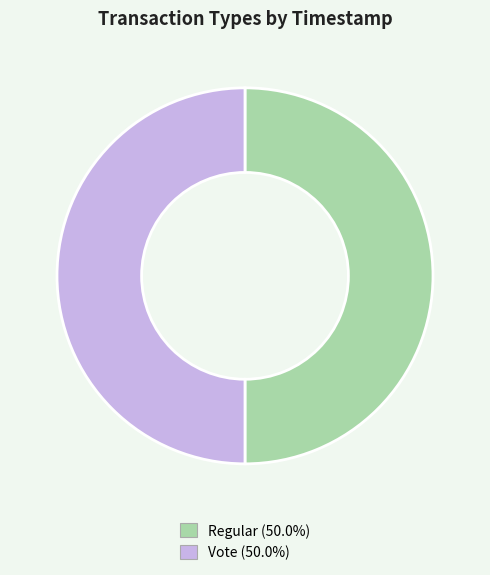

Approximately how many times larger is the value at Vote (50.0%) compared to Regular (50.0%)?

1.0